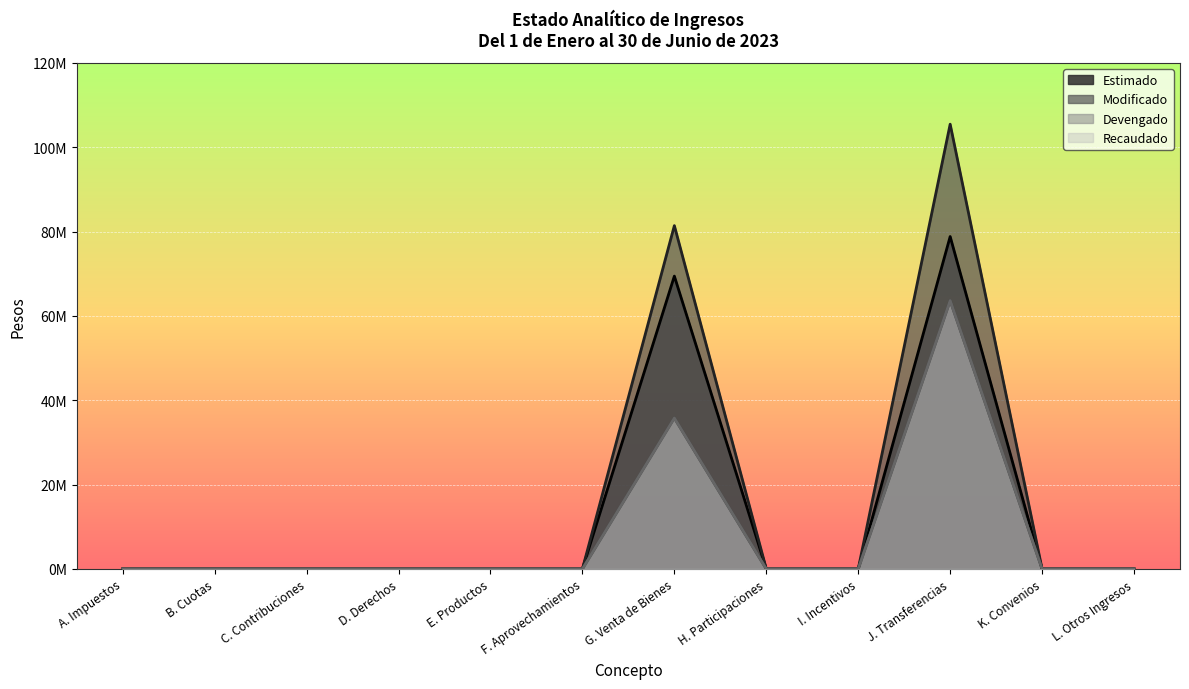

Is it true that Recaudado equals 0.0 at A. Impuestos?

True